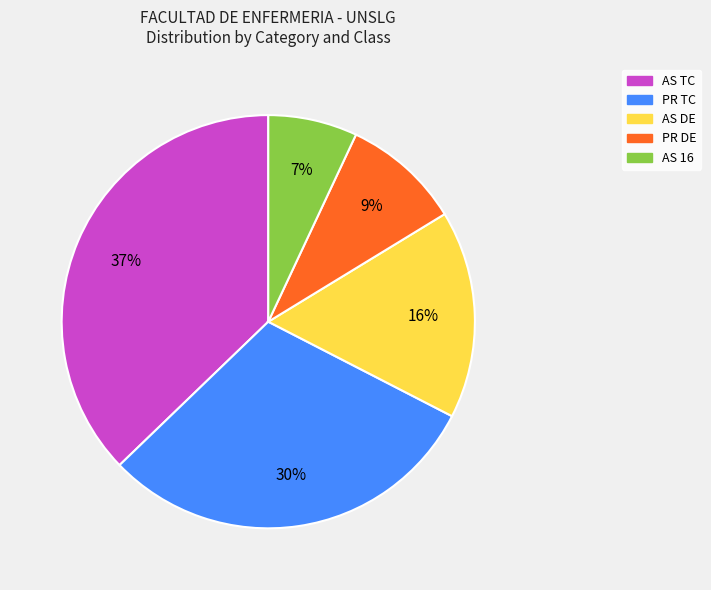

Which has a higher value, AS 16 or AS DE?

AS DE